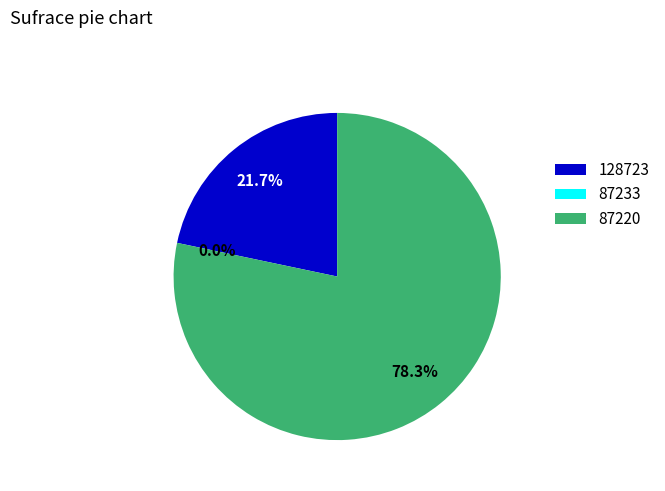

How many segments does this pie chart have?

3